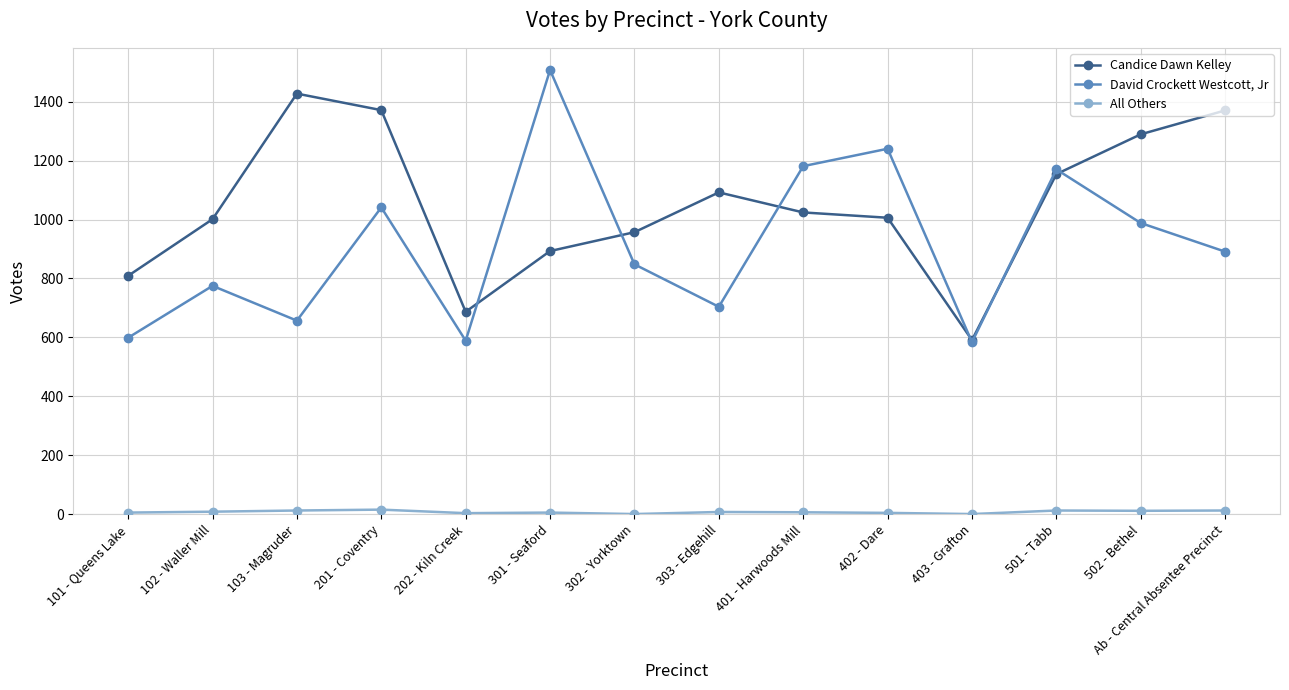

Count the number of categories in the chart.

14